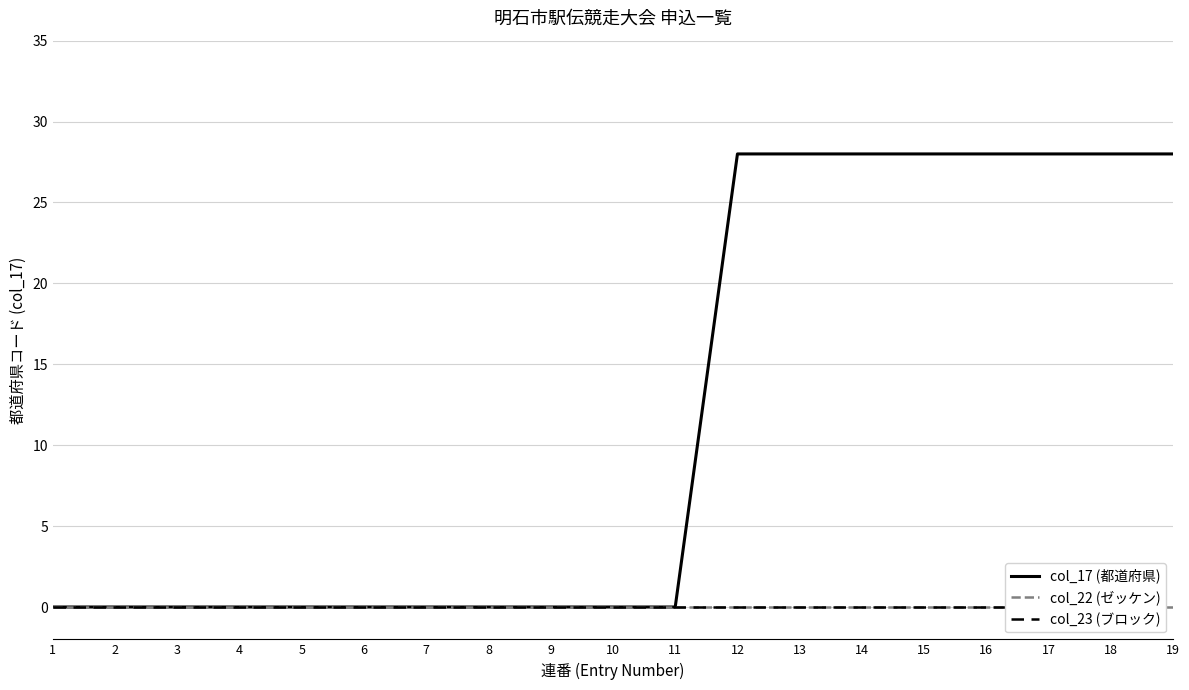

True or false: col_23 (ブロック) and col_22 (ゼッケン) cross at least once.

False